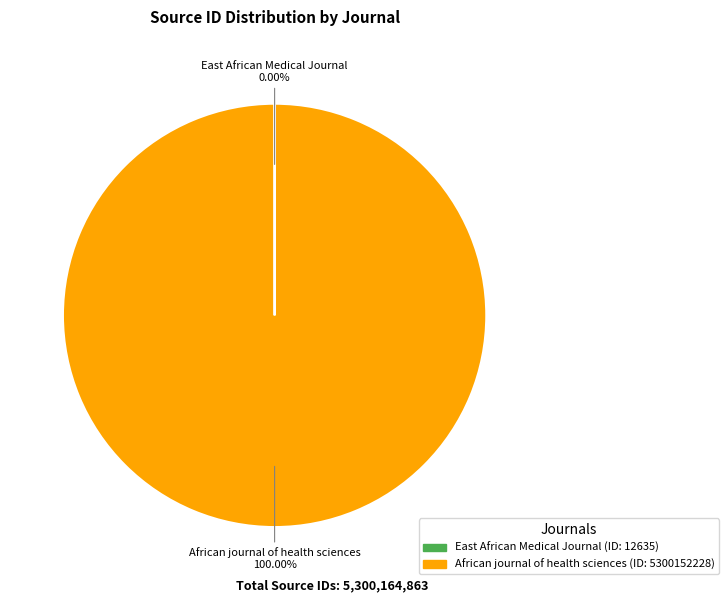

Which slice represents more than half of the pie?

African journal of health sciences